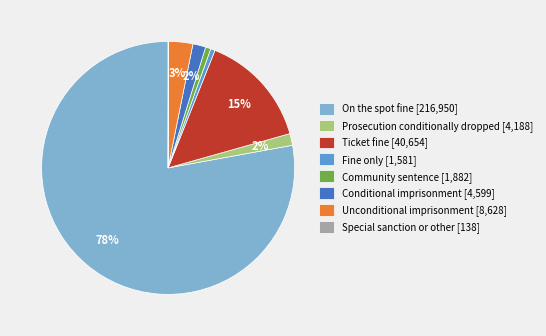

Do Conditional imprisonment [4,599] and Fine only [1,581] together represent more than half of the pie?

No